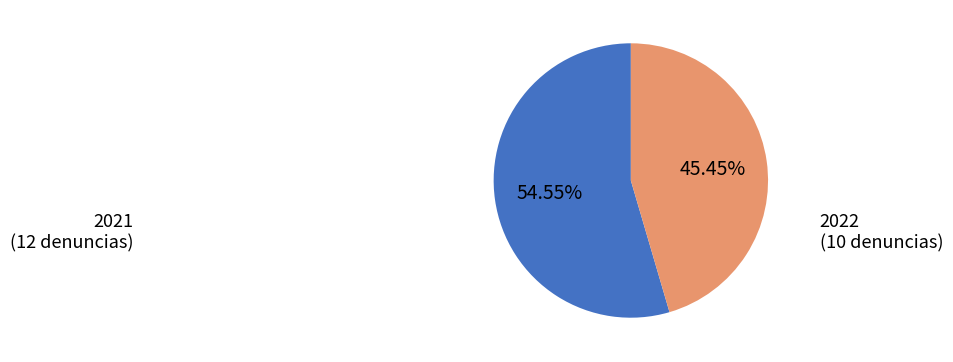

What is the largest slice in the pie chart?

2021